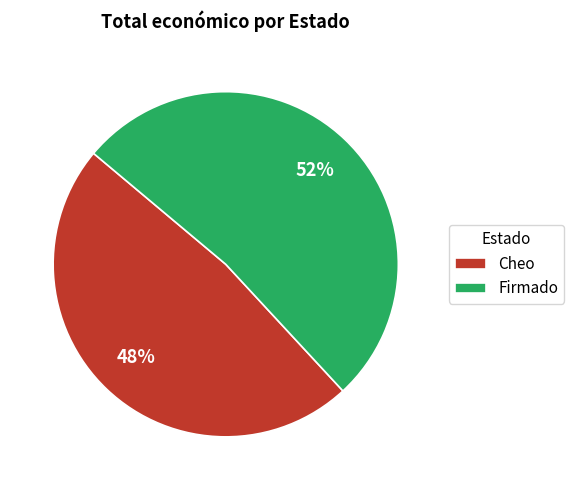

Which category accounts for the majority?

Firmado